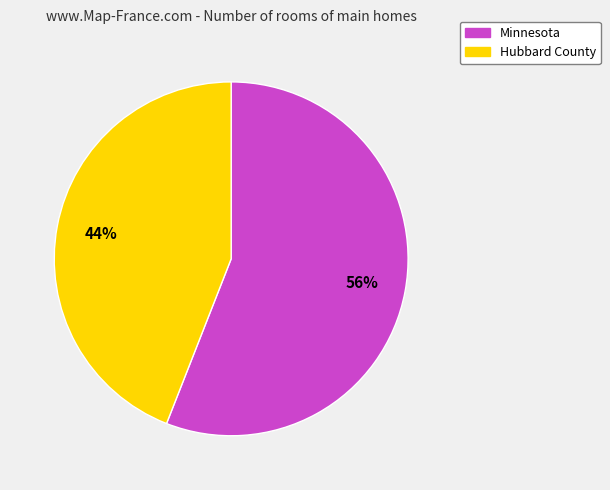

Between Hubbard County and Minnesota, which is larger?

Minnesota